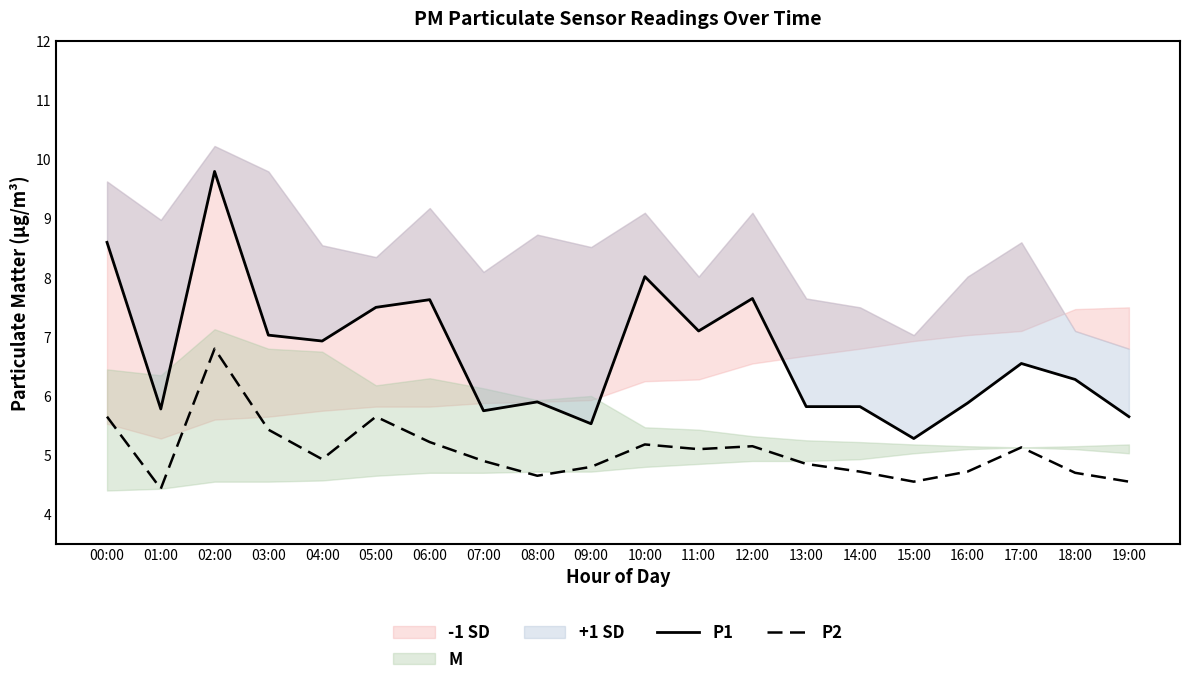

True or false: P2 and P1 intersect in this chart.

False